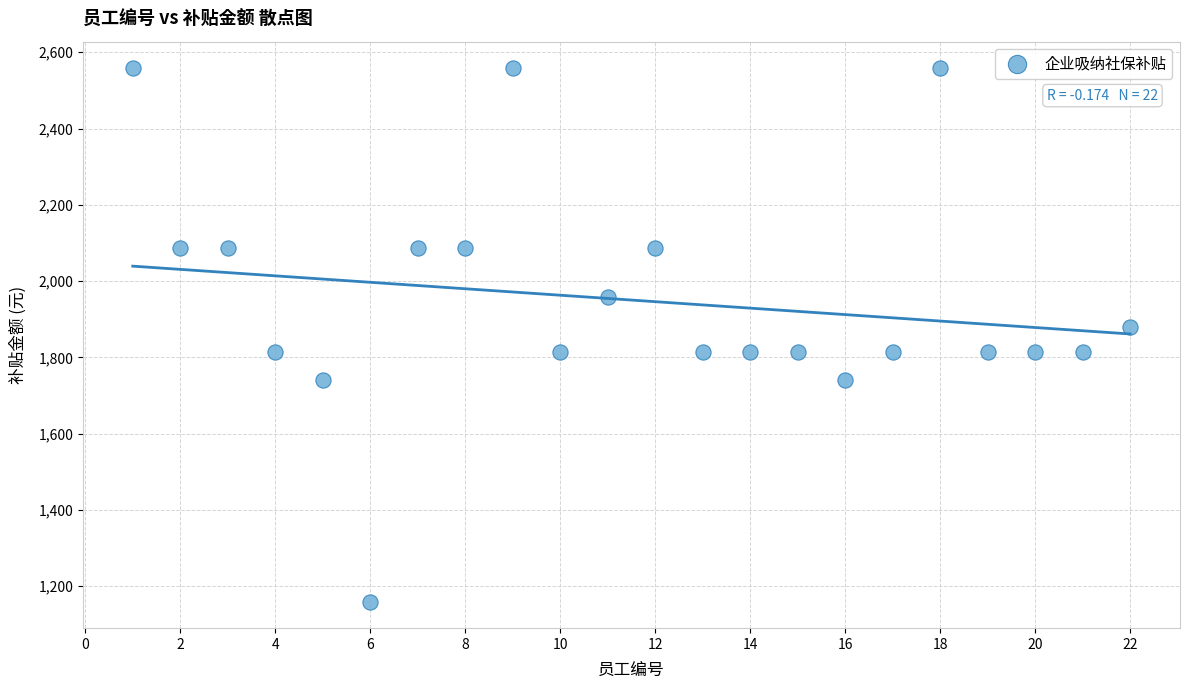

What Y value in the scatter plot is closest to 1858?

1878.8